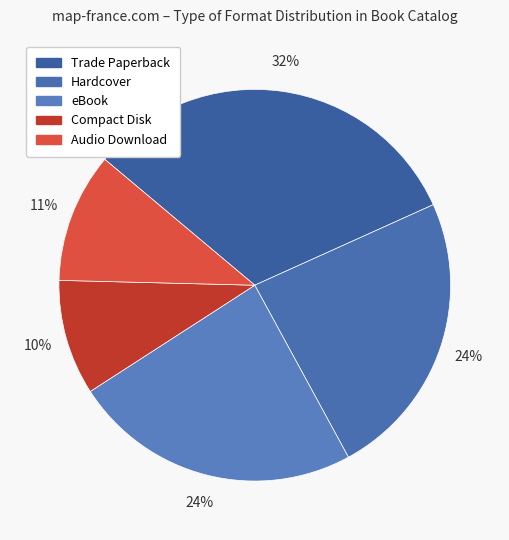

To the nearest percent, what is the difference between the Trade Paperback and eBook slice percentages?

8%